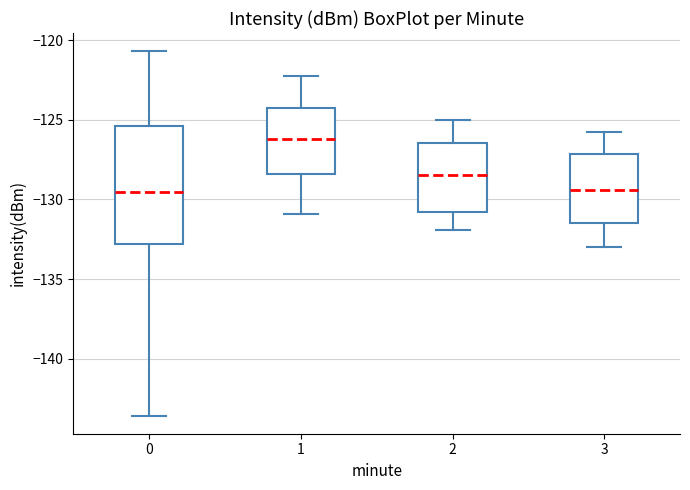

Reading left to right, transcribe this box plot: for each box, give where its median line is, the range the box spans, and where its two whiskers end, as read against the y-axis. The values are not printed on the chart, so give them approximately, as read against the axis.

0: median -129.5, box -133.0 to -125.5, whiskers -143.5 to -120.5
1: median -126.0, box -128.5 to -124.5, whiskers -131.0 to -122.0
2: median -128.5, box -131.0 to -126.5, whiskers -132.0 to -125.0
3: median -129.5, box -131.5 to -127.0, whiskers -133.0 to -126.0